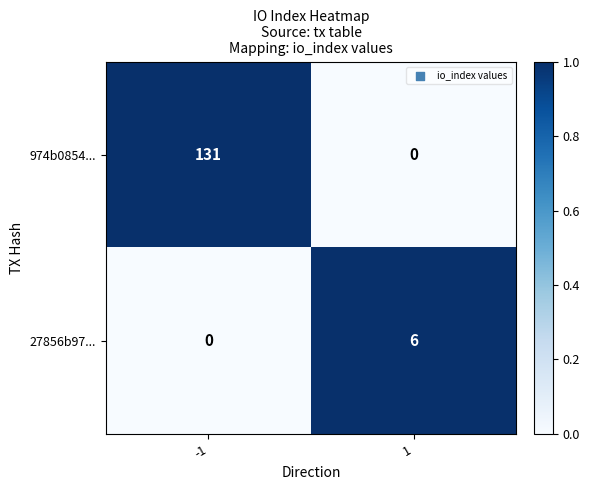

How many positive values does the 974b0854... series have?

1